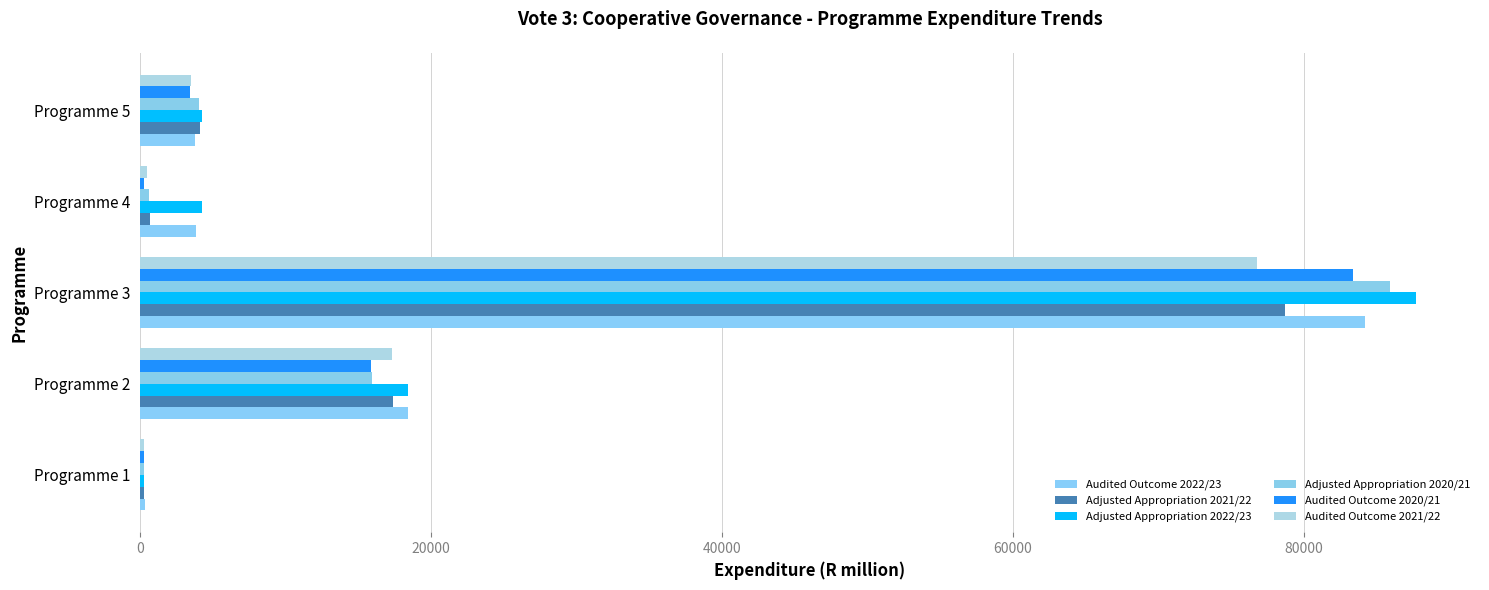

What are all the series names shown in the legend?

Audited Outcome 2022/23, Adjusted Appropriation 2021/22, Adjusted Appropriation 2022/23, Adjusted Appropriation 2020/21, Audited Outcome 2020/21, Audited Outcome 2021/22